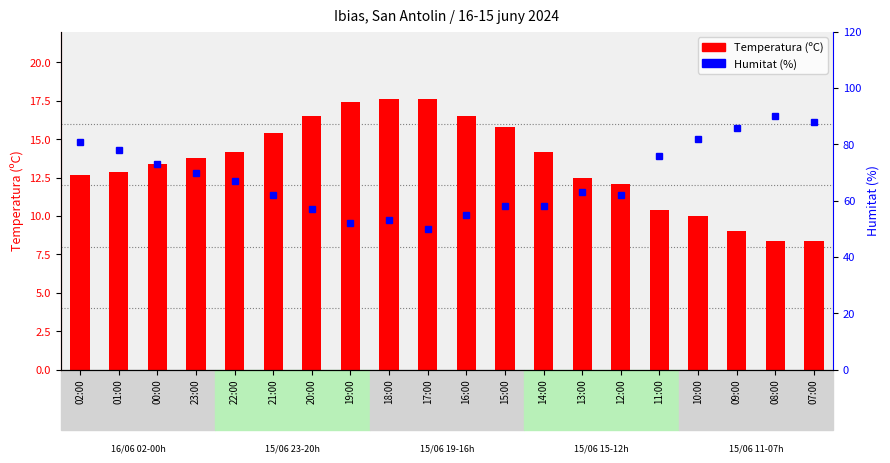

Which series has the widest spread of values?

Humitat (%)